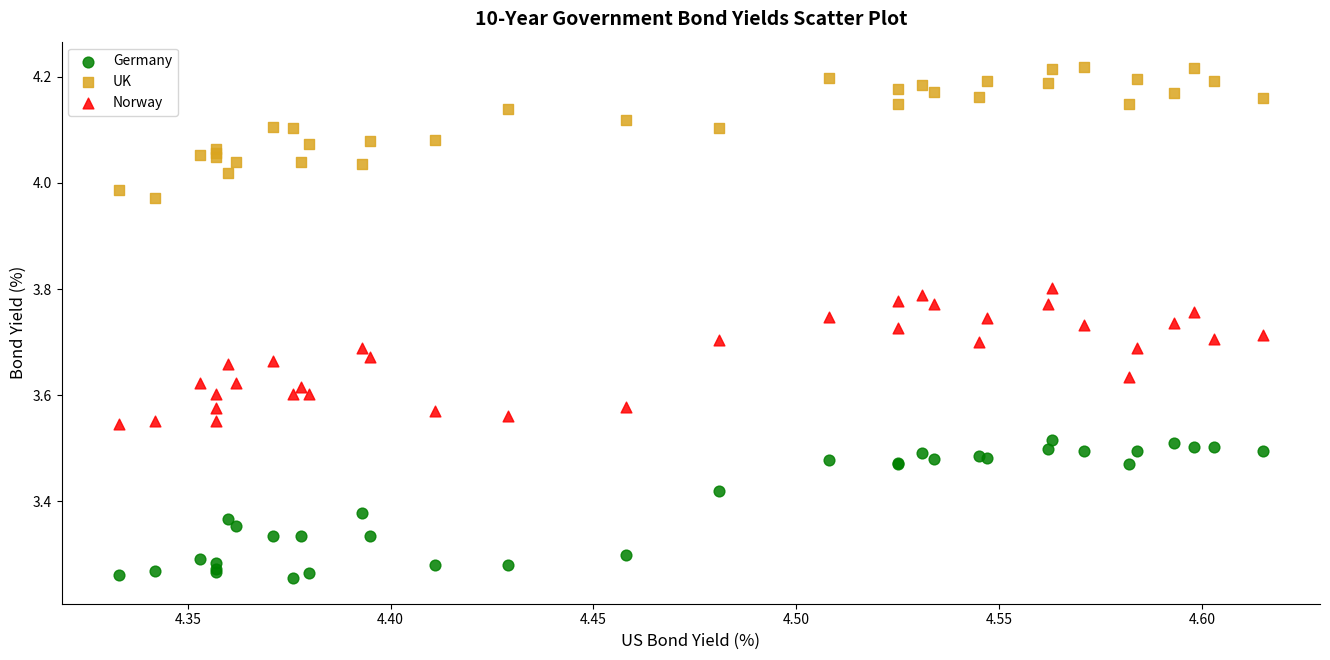

Which series reaches the minimum Y coordinate?

Germany